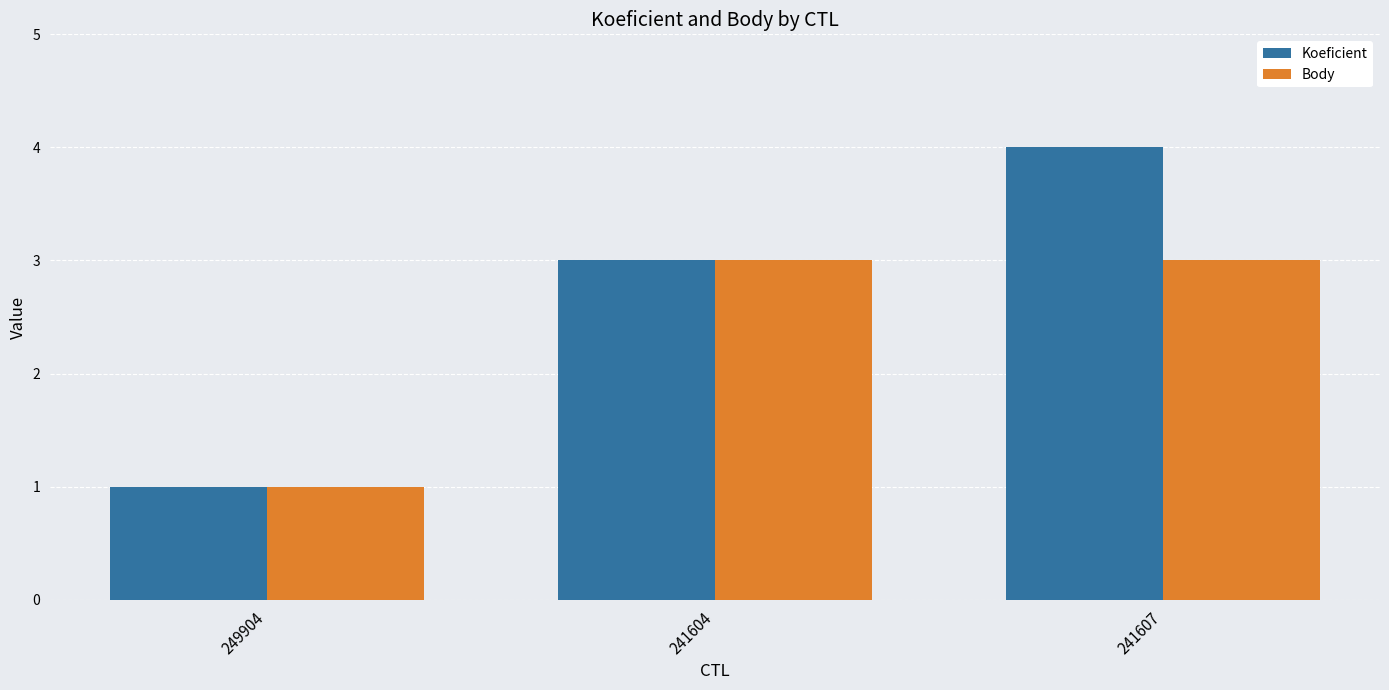

What is the average value of the Koeficient series?

3